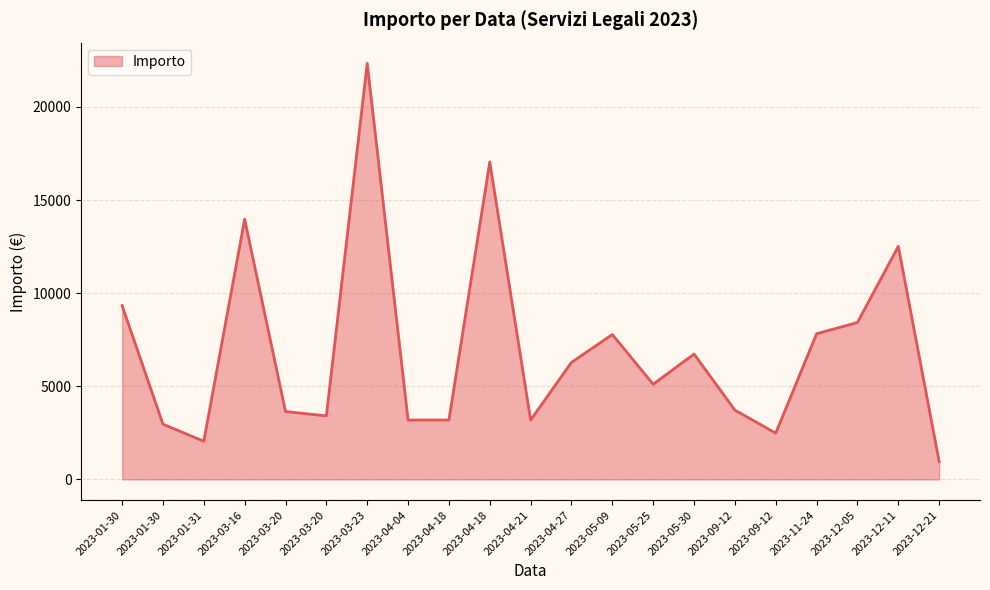

Rank the categories by value from highest to lowest.

2023-03-23, 2023-04-18, 2023-03-16, 2023-12-11, 2023-01-30, 2023-12-05, 2023-11-24, 2023-05-09, 2023-05-30, 2023-04-27, 2023-05-25, 2023-09-12, 2023-03-20, 2023-03-20, 2023-04-04, 2023-04-18, 2023-04-21, 2023-01-30, 2023-09-12, 2023-01-31, 2023-12-21